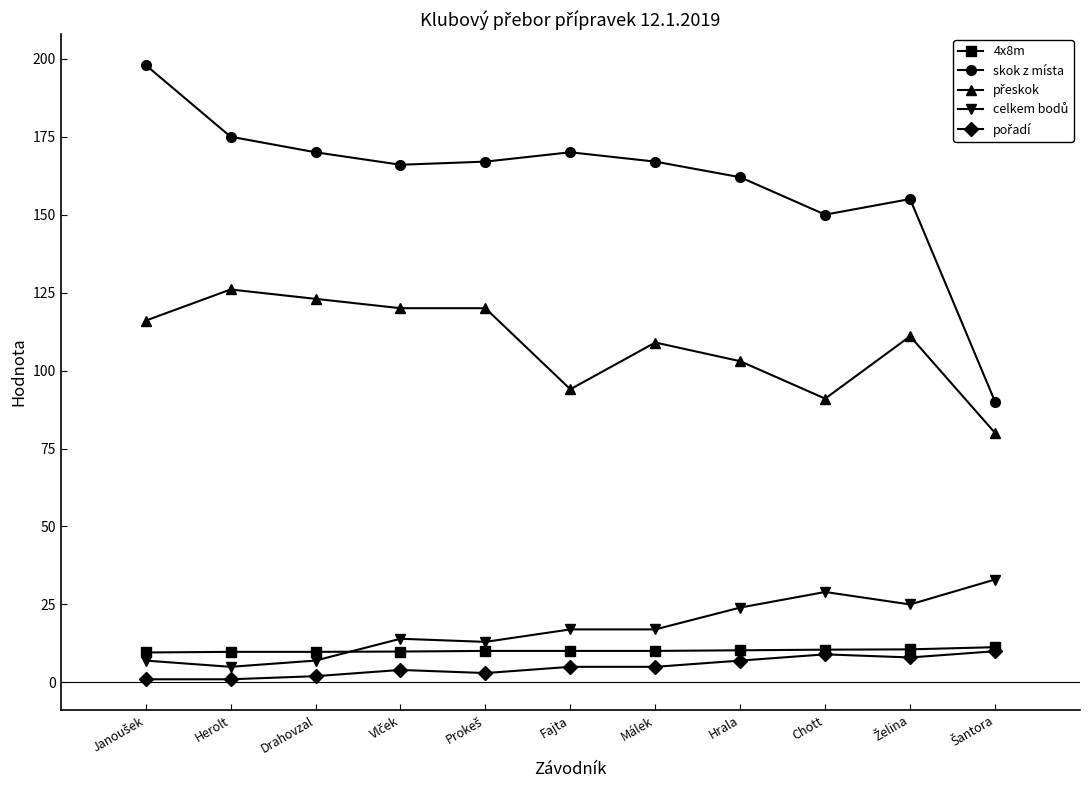

True or false: skok z místa has a value of 150.0 at Chott.

True